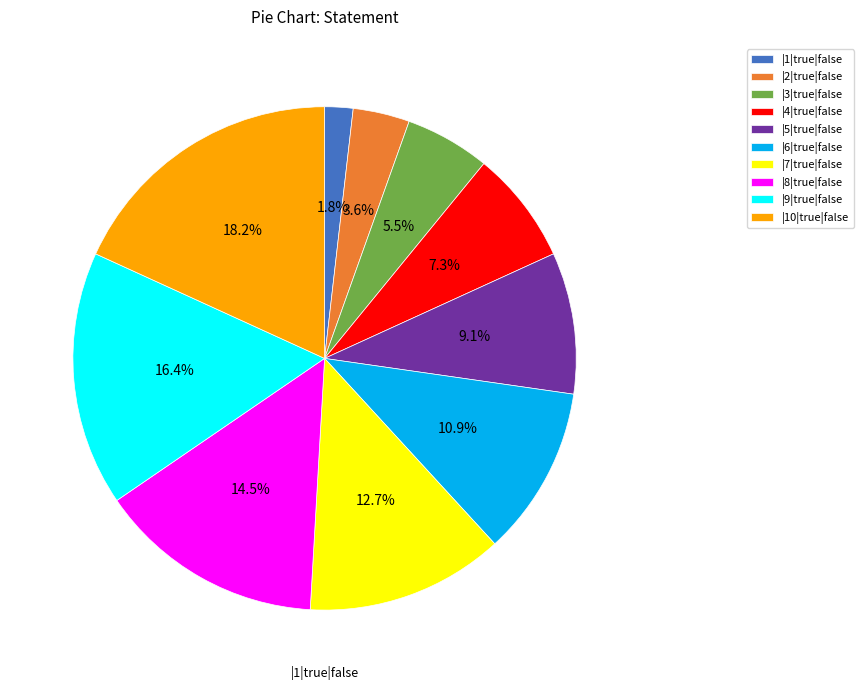

Does any single category account for the majority?

No